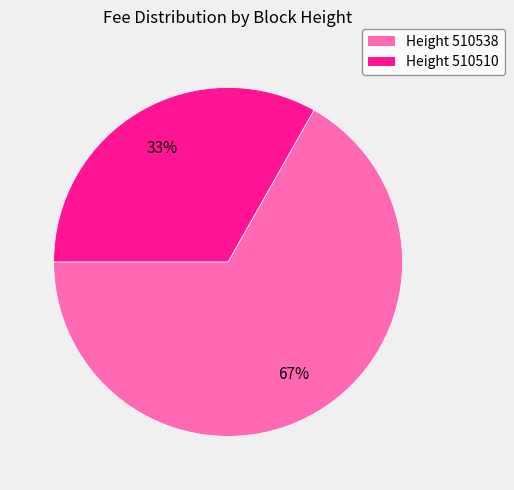

Is there any slice that represents more than half of the pie?

Yes